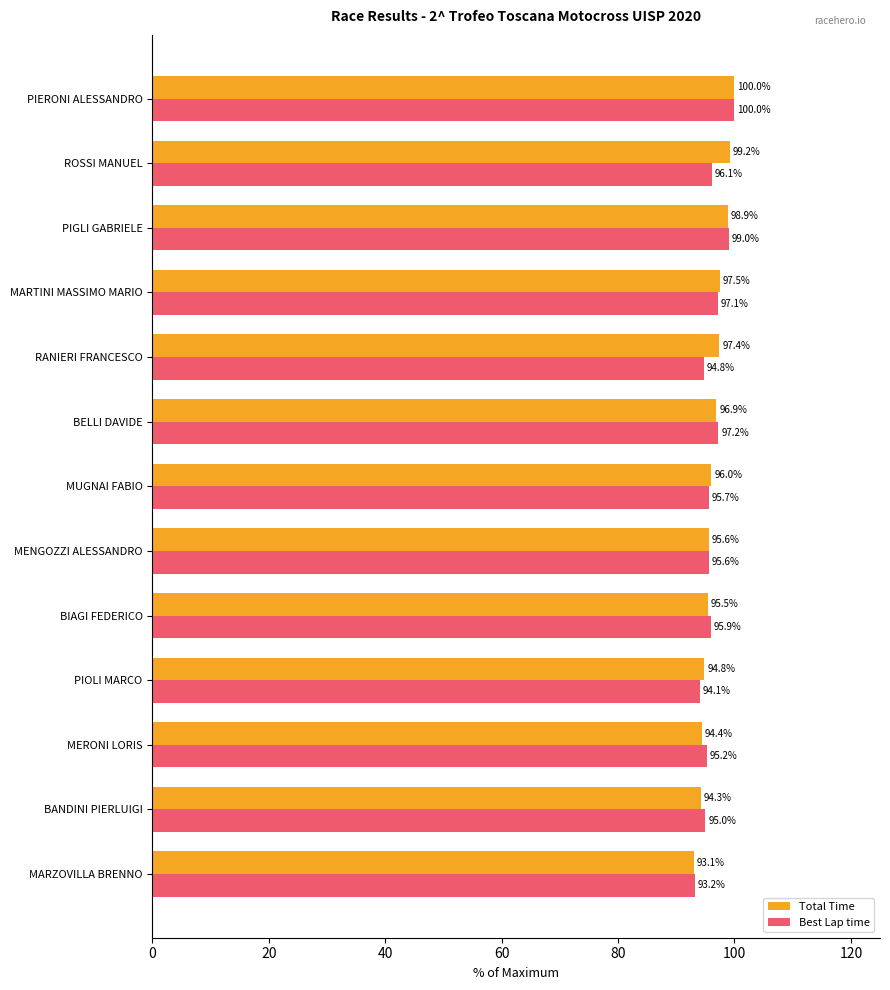

Which series has the widest spread of values?

Total Time